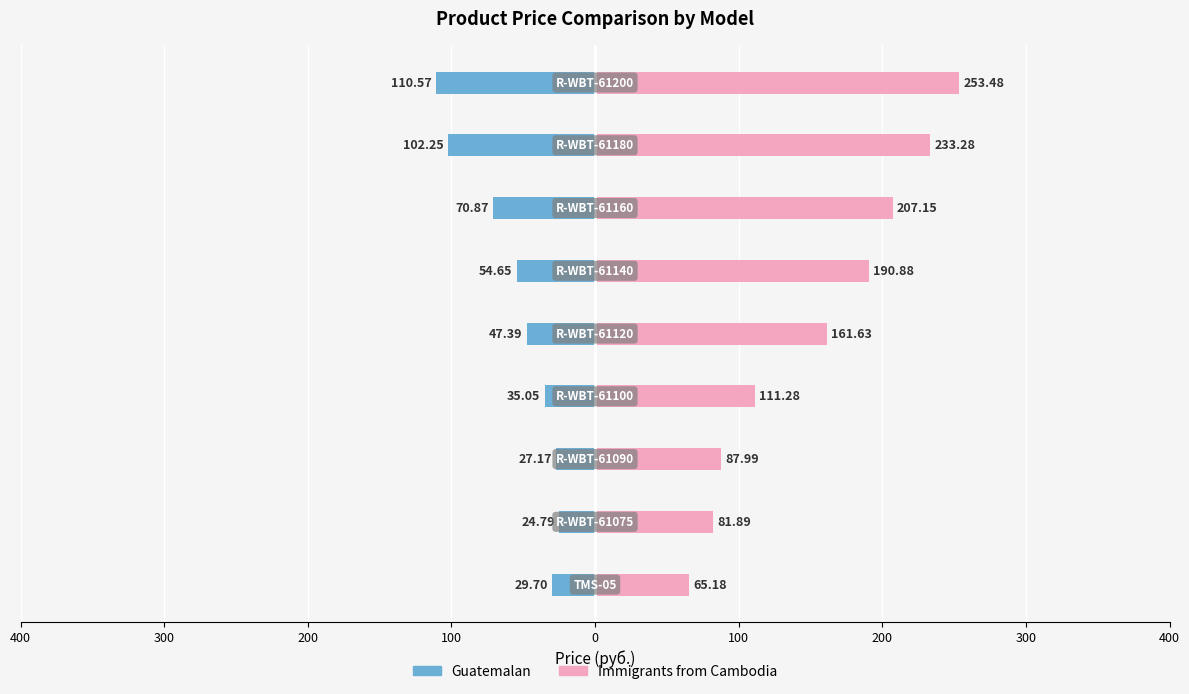

Which has a higher value, 100 or 0?

100